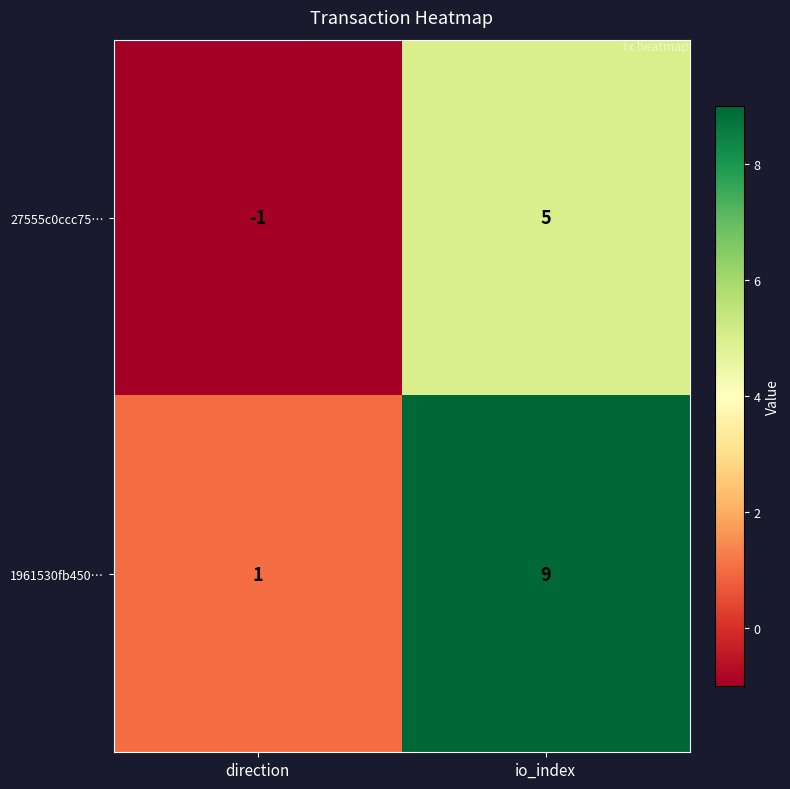

The value of 27555c0ccc75… at direction is -1. True or false?

True